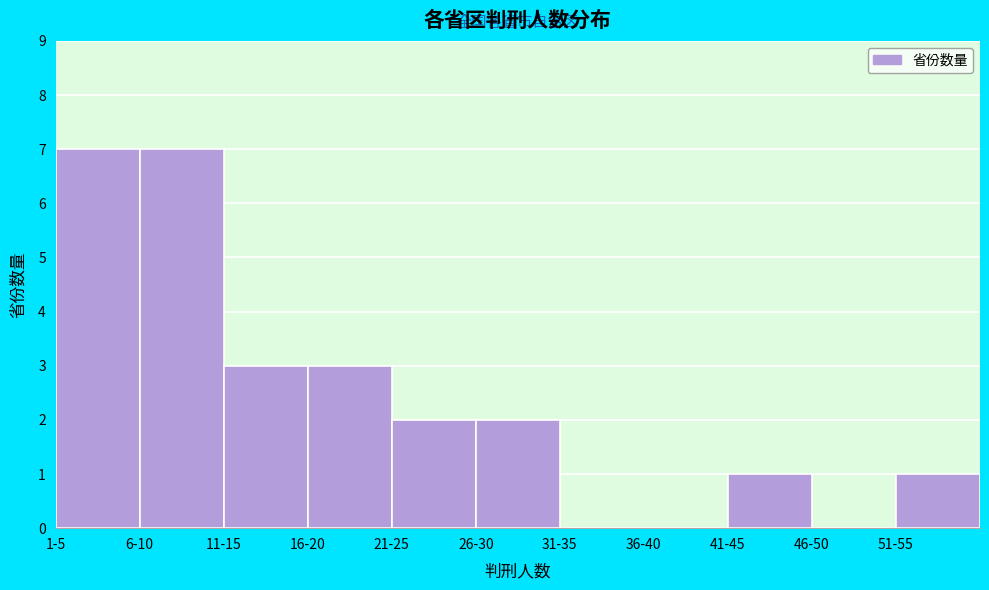

Reading right to left, what are all the values shown in this chart?

51-55=1	46-50=0	41-45=1	36-40=0	31-35=0	26-30=2	21-25=2	16-20=3	11-15=3	6-10=7	1-5=7